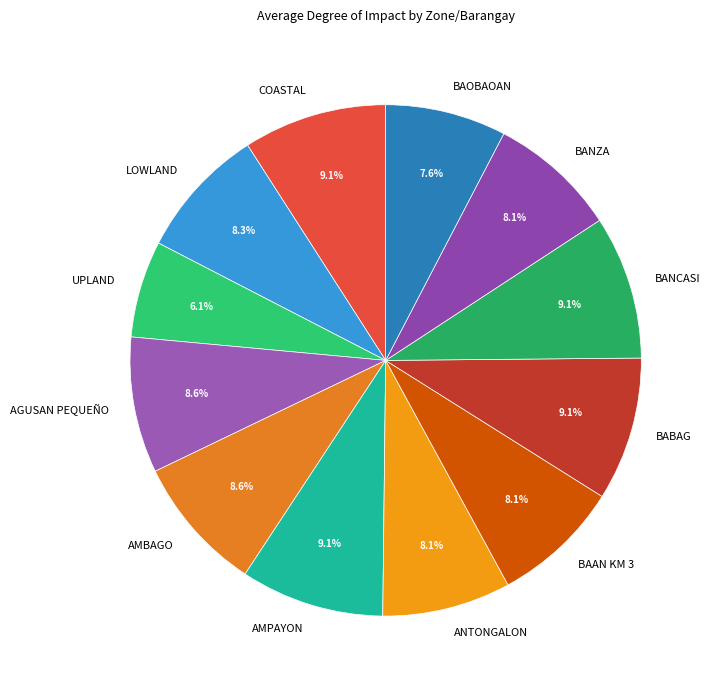

What is the ratio of the value at AGUSAN PEQUEÑO to the value at BAOBAOAN?

1.1